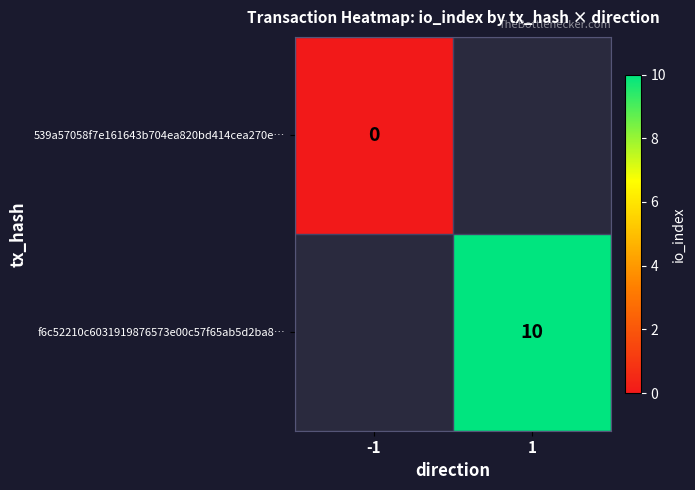

Which category has the highest value across all series?

1